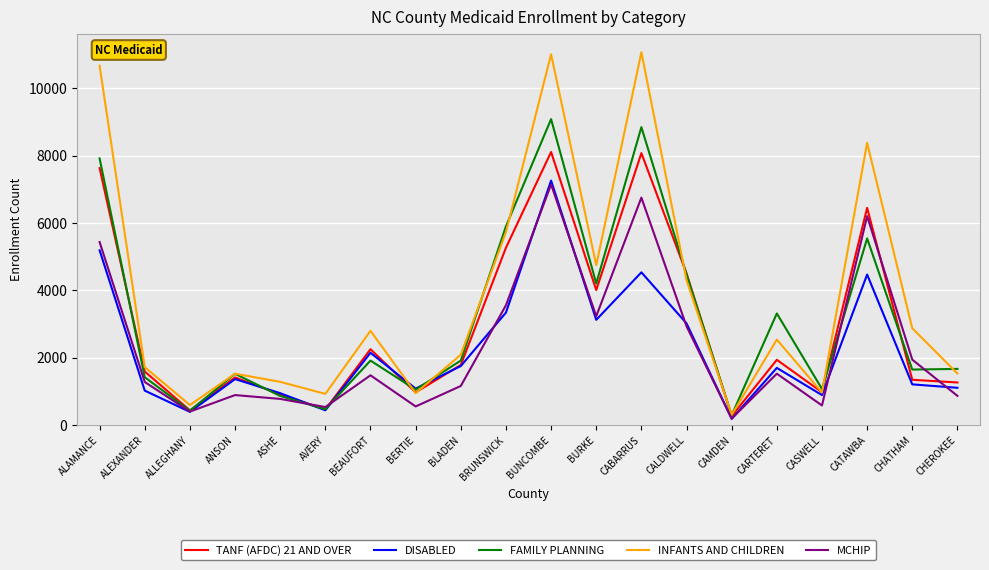

What is the difference between the highest and lowest values at ALLEGHANY?

202